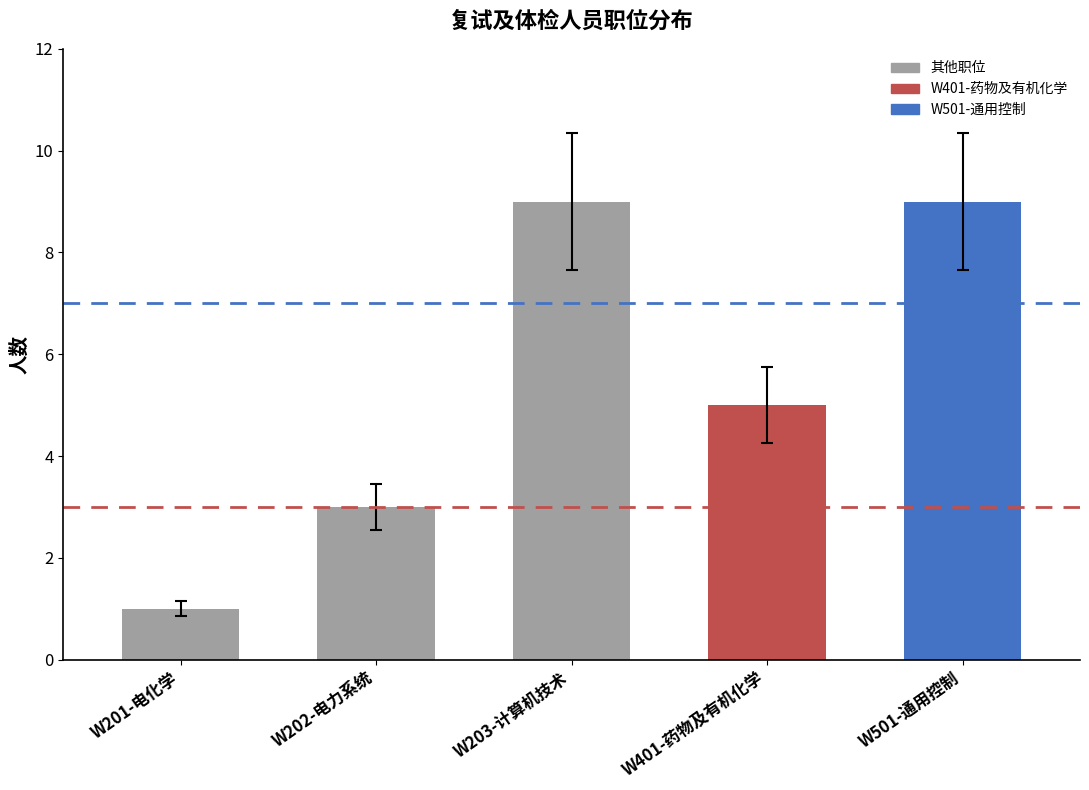

What is the change in value from W201-电化学 to W501-通用控制?

+8